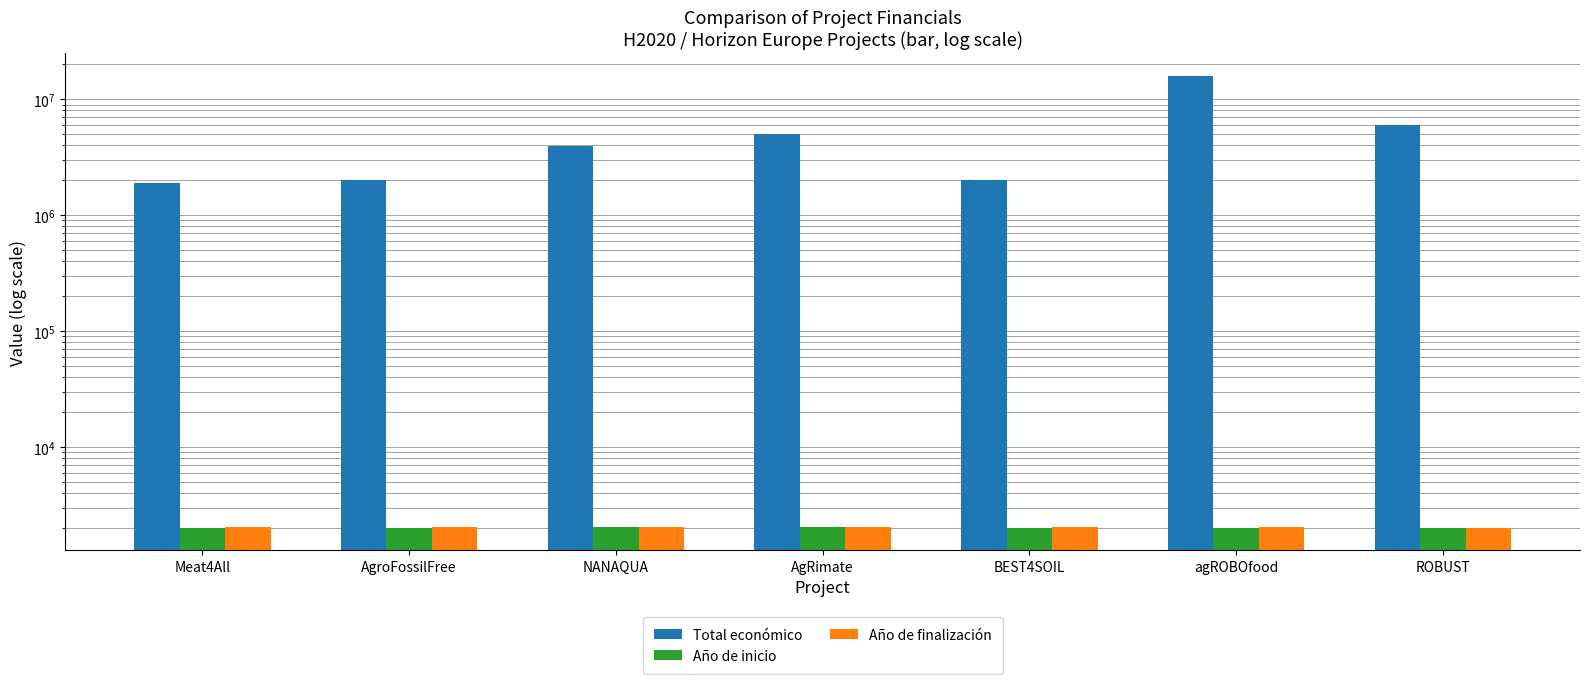

Are the bars grouped side by side (vs. stacked)?

Yes